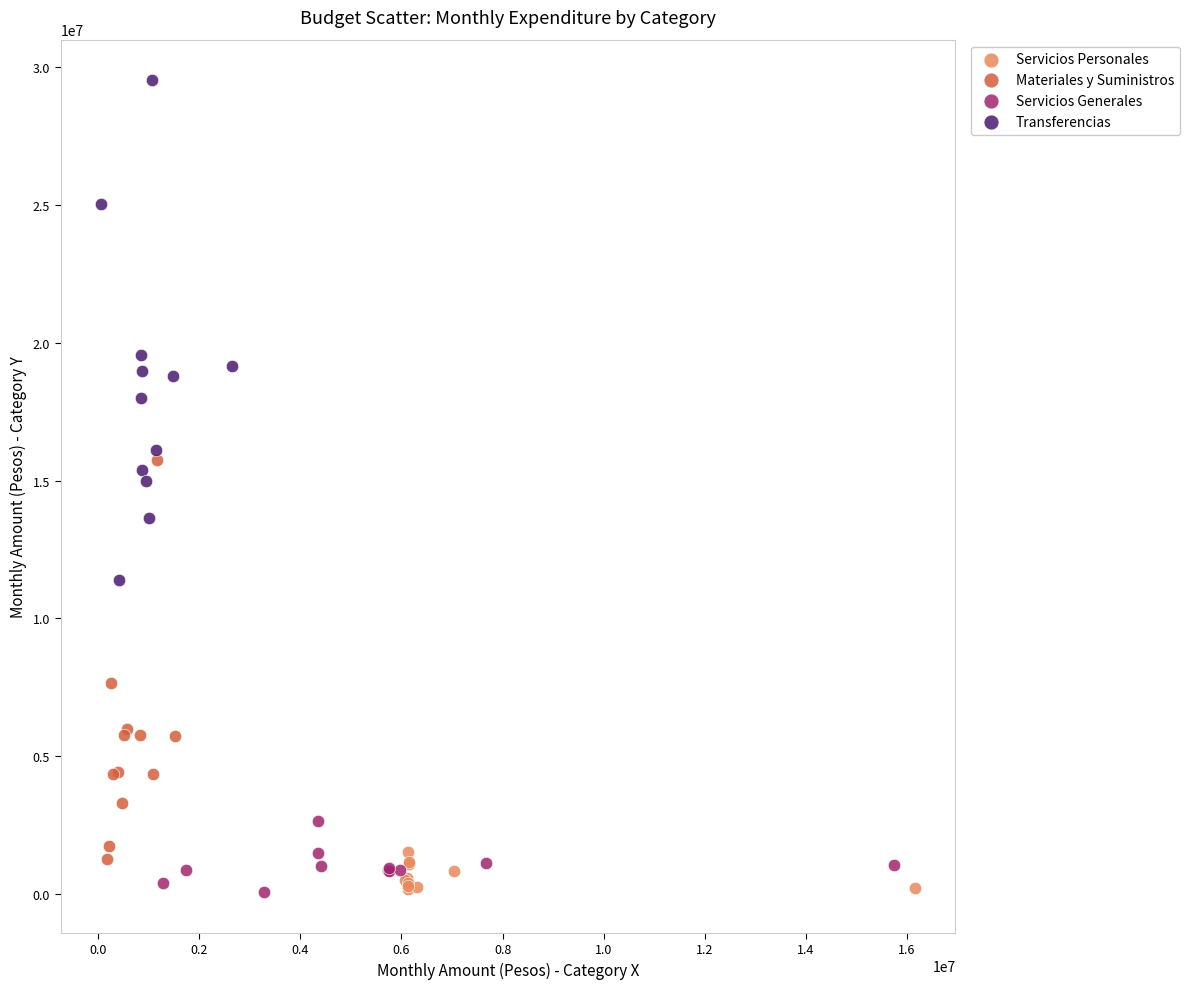

Which series reaches the maximum Y coordinate?

Transferencias